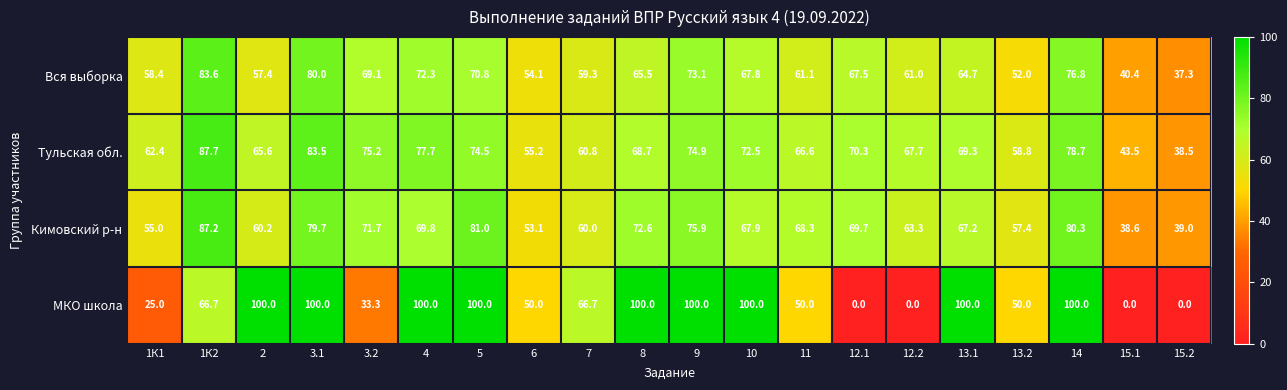

How many categories are shown in the chart?

20